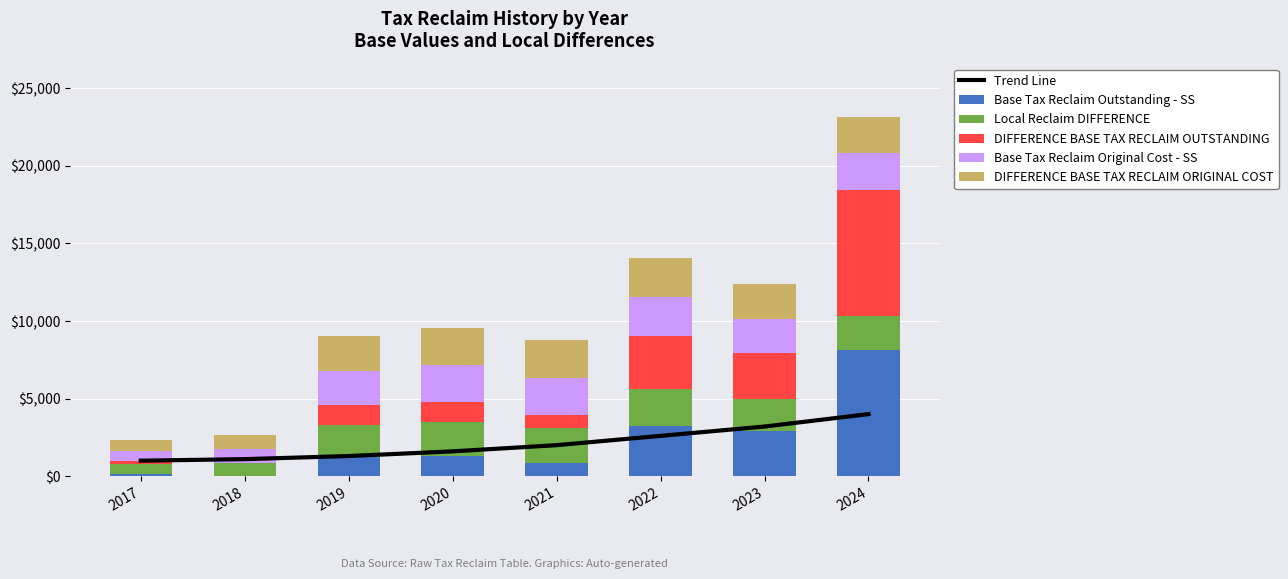

Rank the series by their maximum value, from lowest to highest.

Local Reclaim DIFFERENCE, Base Tax Reclaim Original Cost - SS, DIFFERENCE BASE TAX RECLAIM ORIGINAL COST, Trend Line, Base Tax Reclaim Outstanding - SS, DIFFERENCE BASE TAX RECLAIM OUTSTANDING